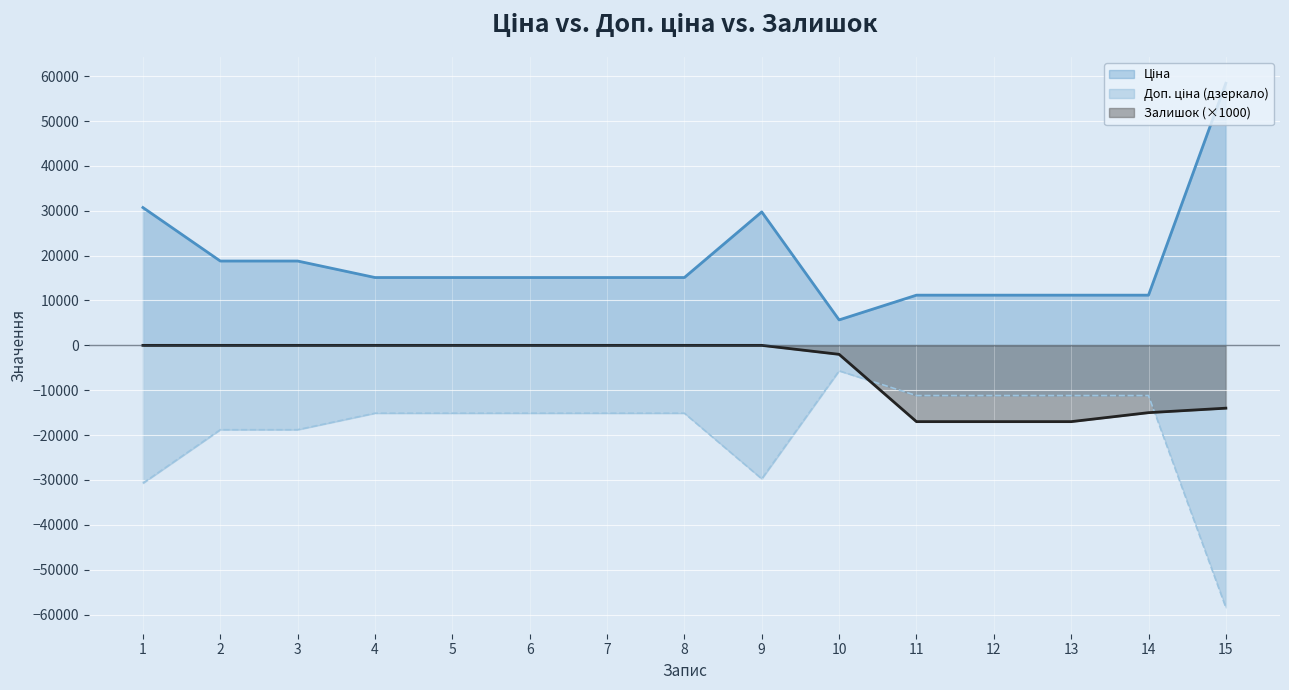

How many lines are shown in the chart?

3